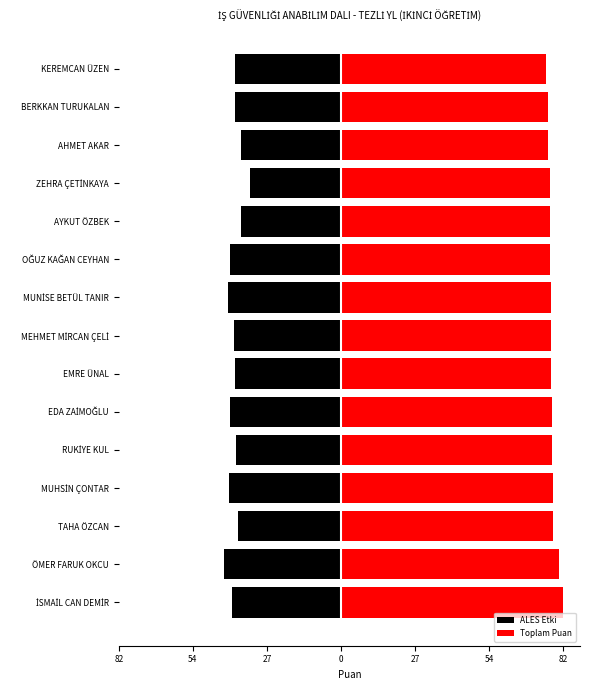

How many groups of bars are there?

15